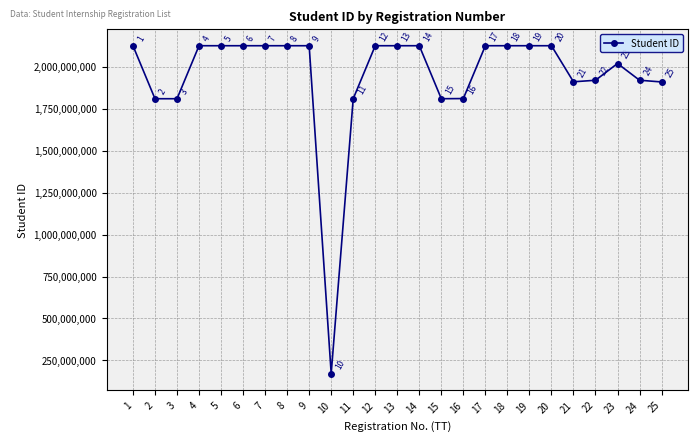

What is the approximate value at 15, to the nearest 10?

1810215480